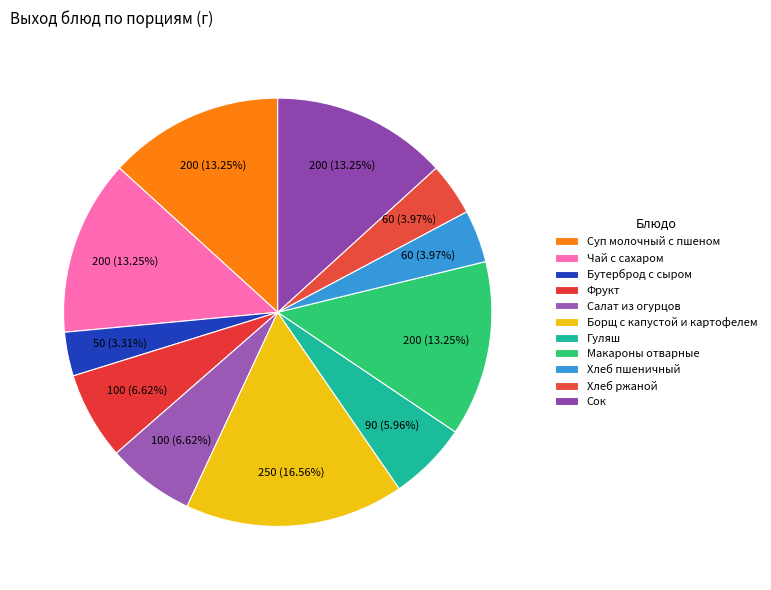

True or false: Хлеб пшеничный accounts for 4% of the total.

True